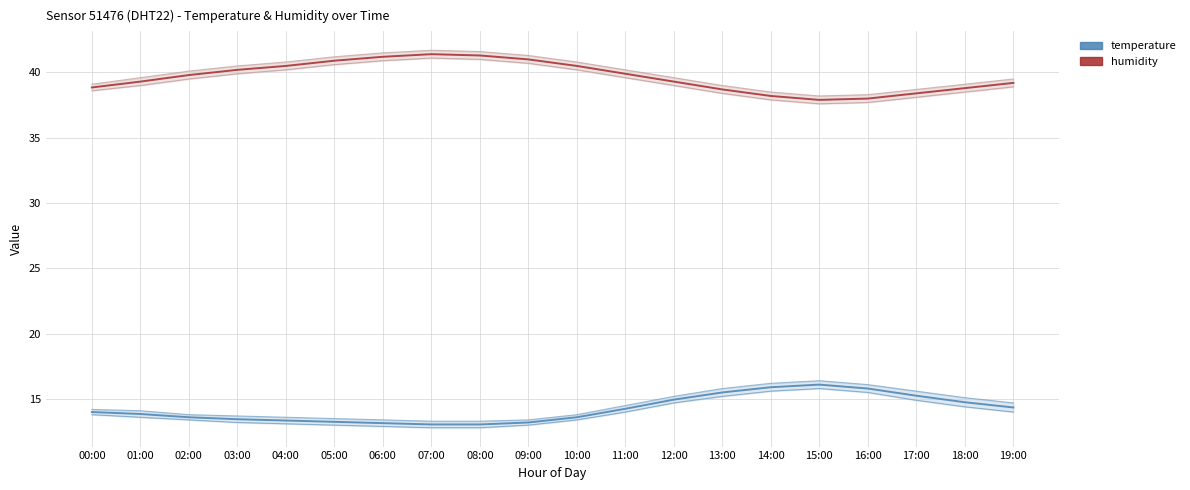

True or false: humidity and temperature cross at least once.

False